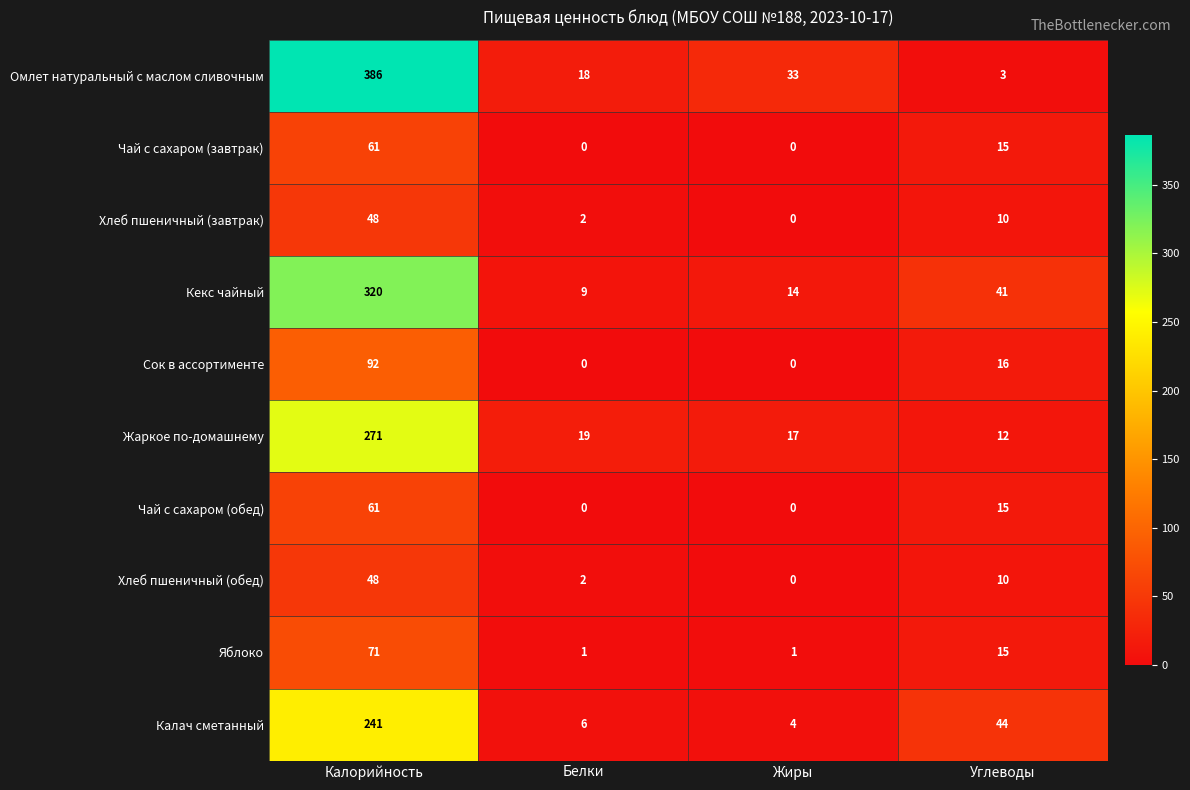

What is the greatest value displayed?

386